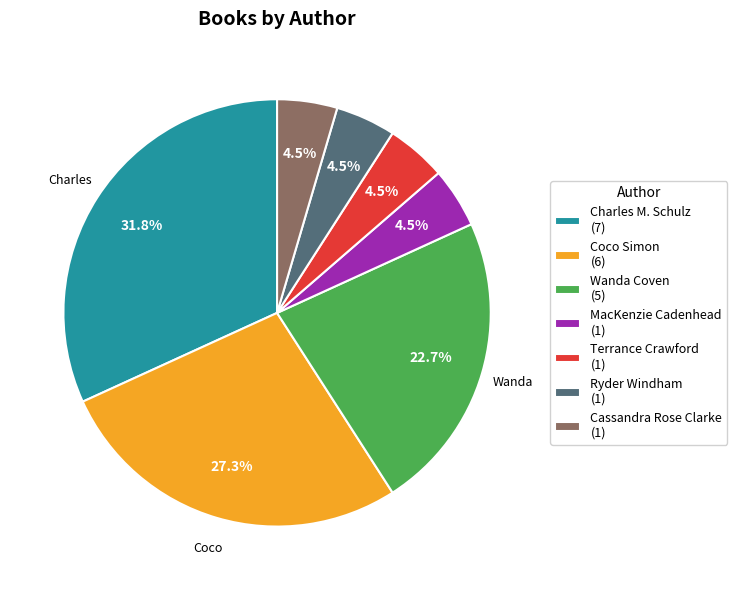

What is the largest slice in the pie chart?

Charles M. Schulz (7)